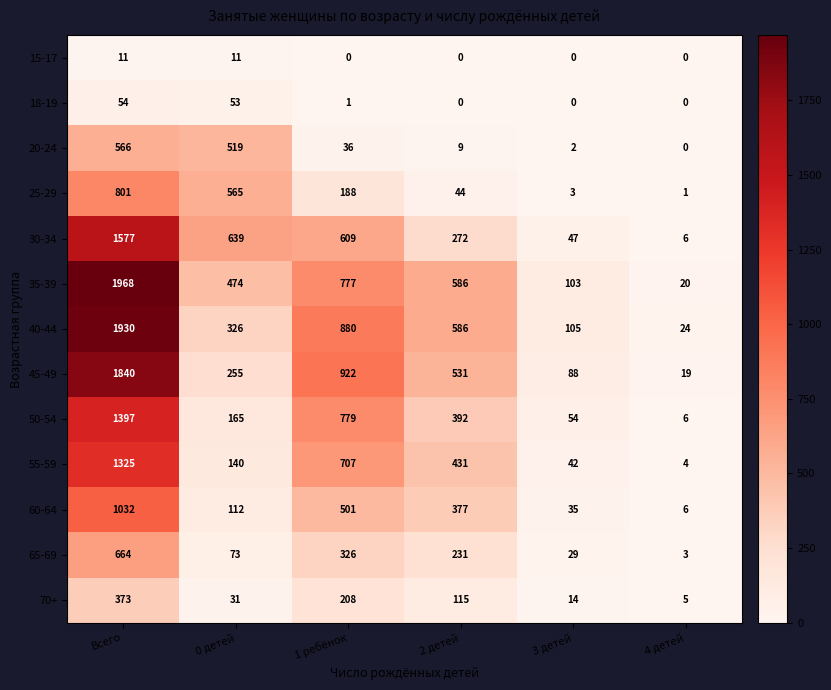

The 18-19 series shows 0 at 4 детей. True or false?

True